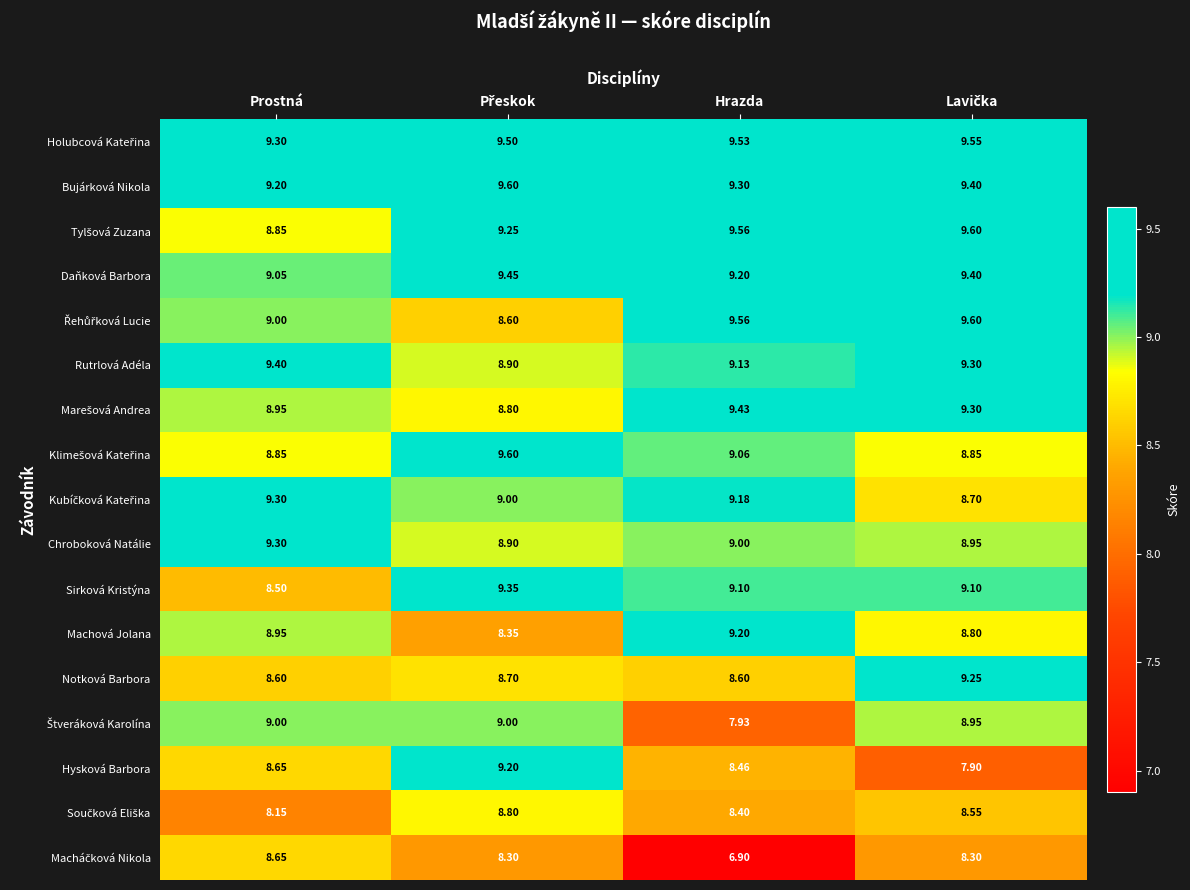

Where is Bujárková Nikola nearest to the value 9?

Prostná